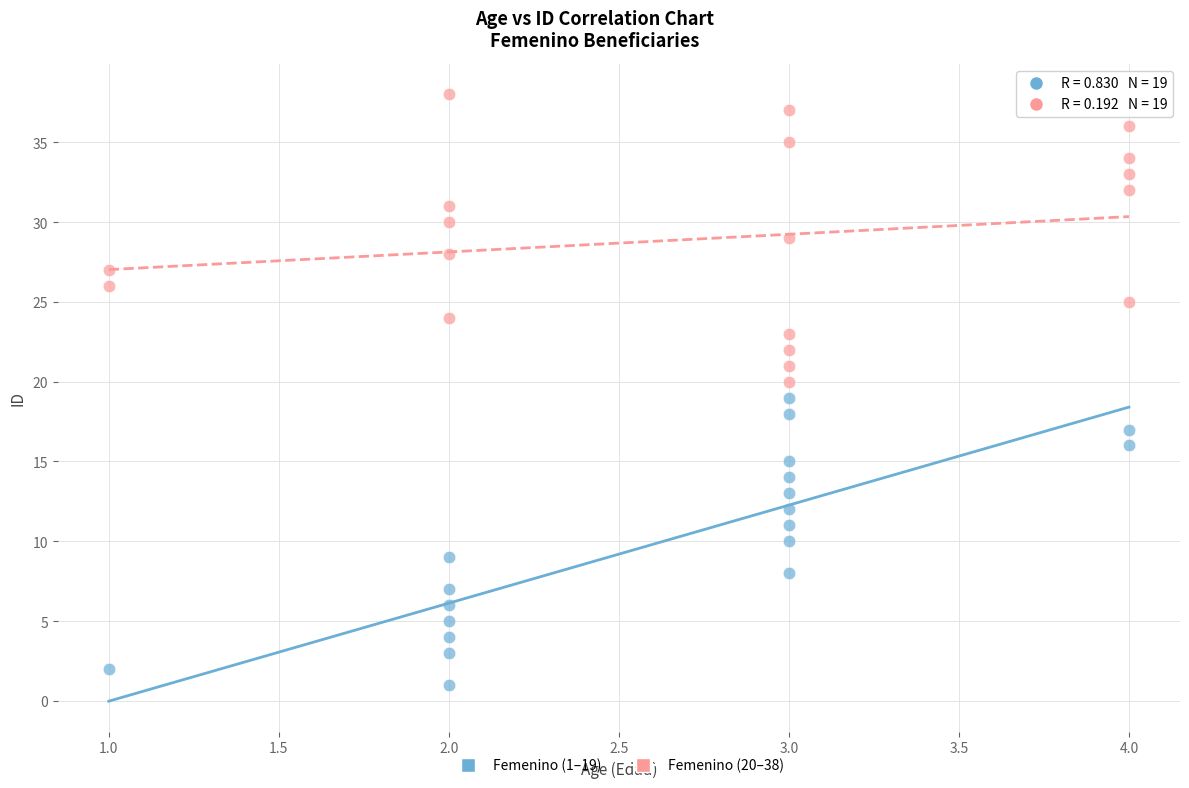

What are all the series names shown in the legend?

Femenino (1–19), Femenino (20–38)